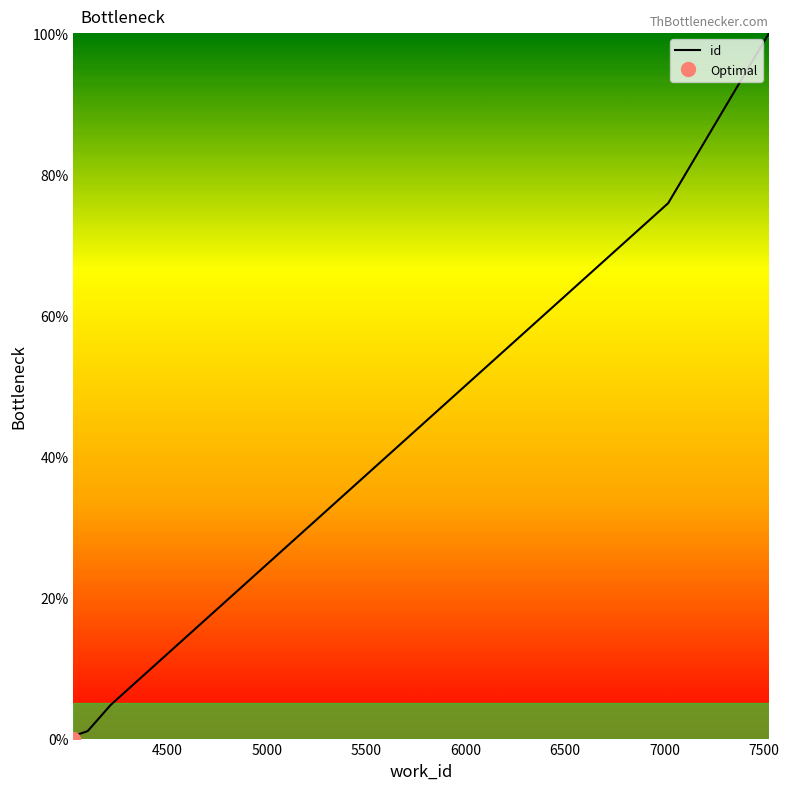

What is the difference between the maximum and minimum values?

100.0